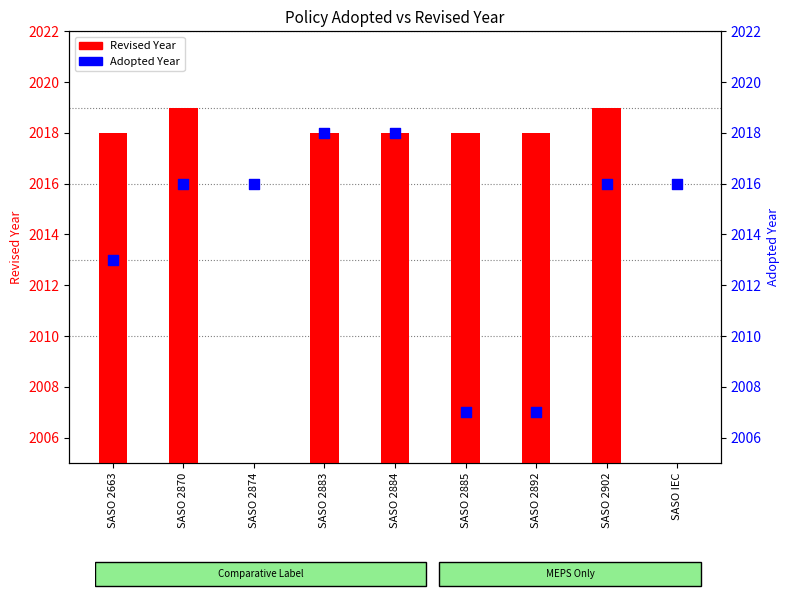

At how many categories does at least one series exceed 376?

9